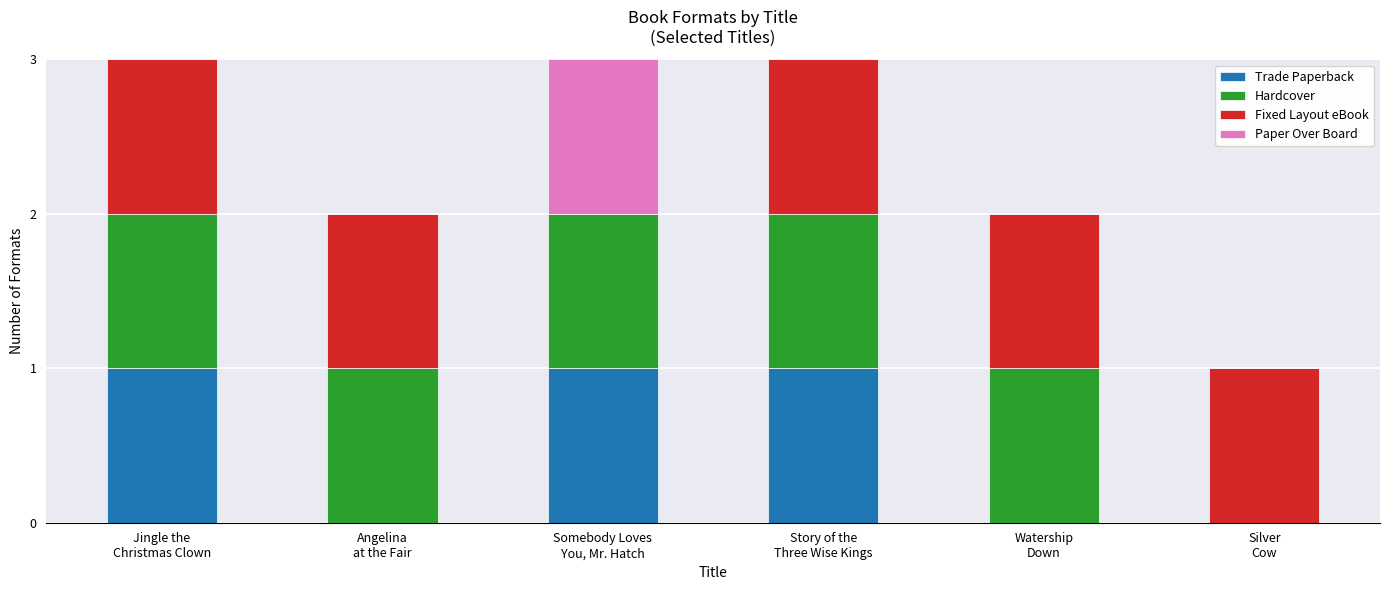

What is the sum of all Trade Paperback values?

3